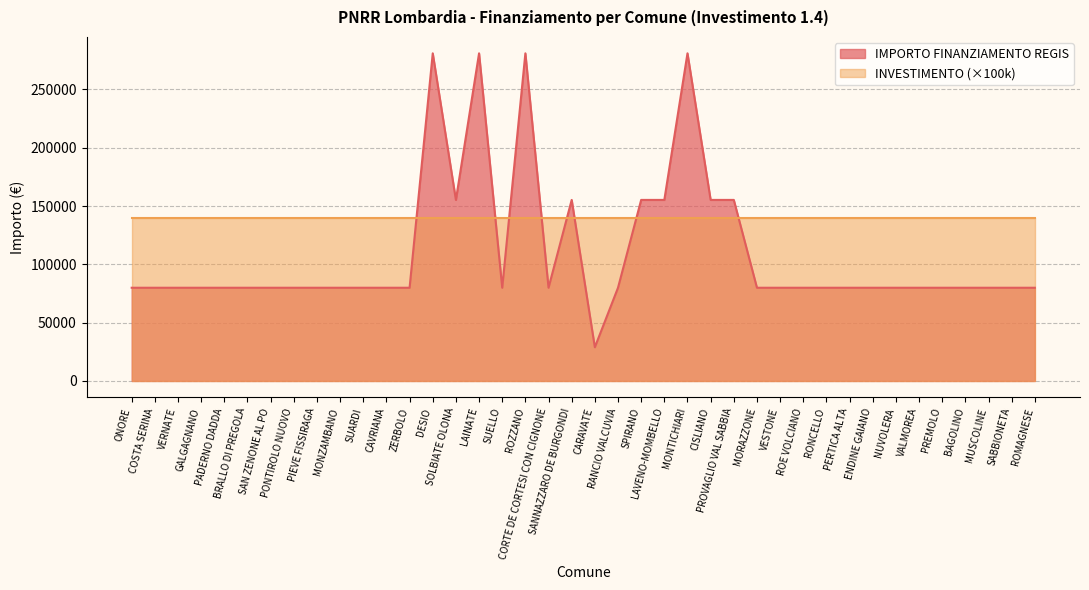

What is the minimum value shown in the chart?

28902